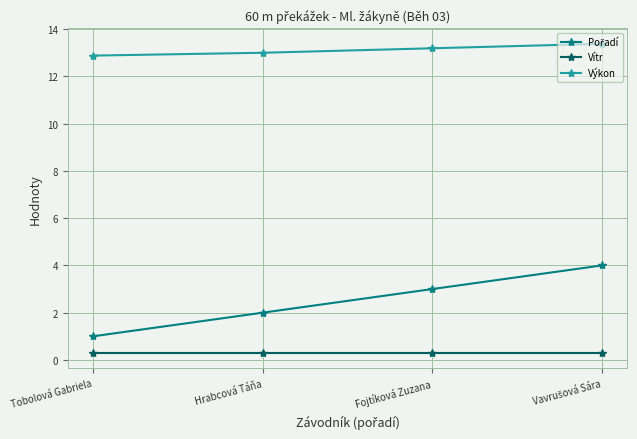

At how many categories does at least one series exceed 10?

4